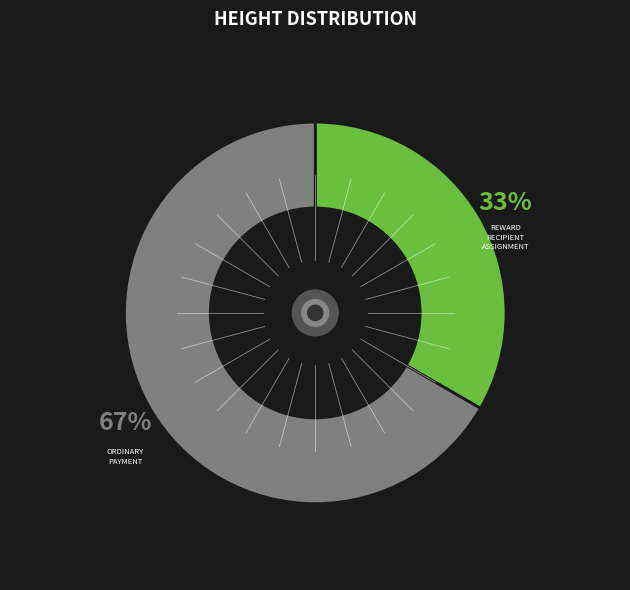

Does any single category account for the majority?

Yes